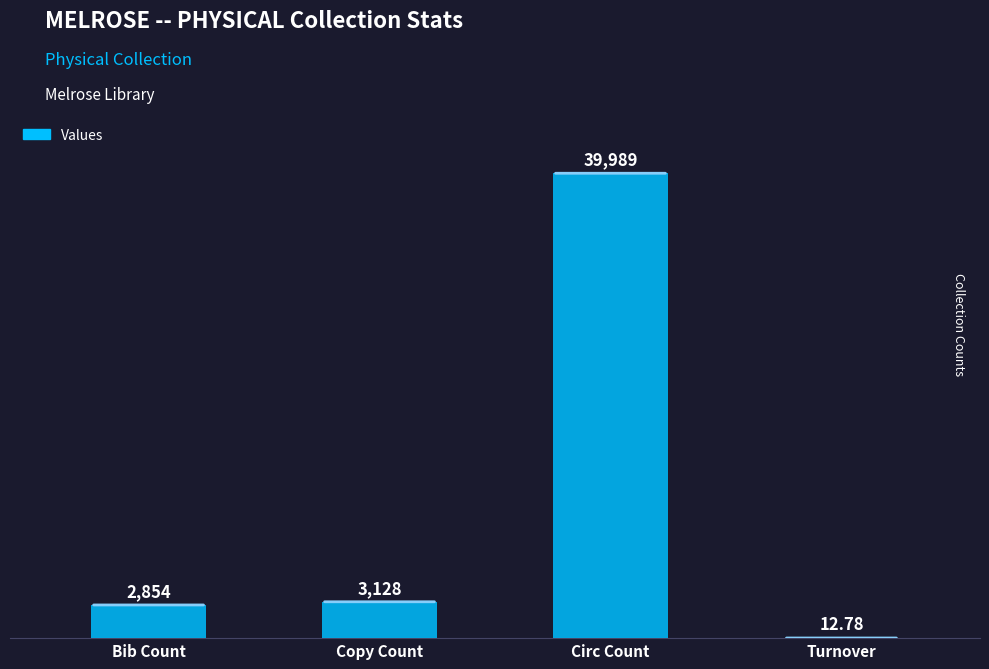

What is the greatest value displayed?

39989